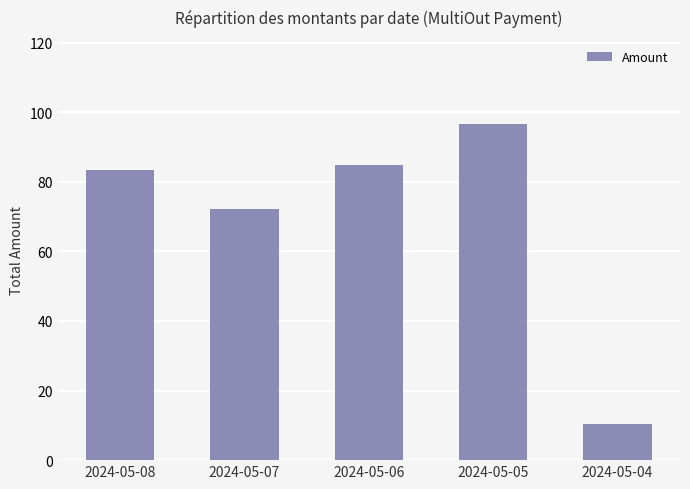

What is the change in value from 2024-05-07 to 2024-05-05?

+24.6